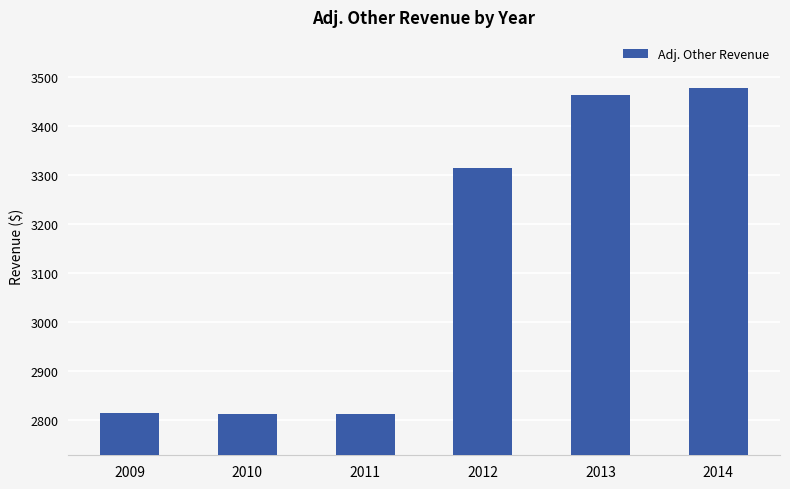

At which label is the value closest to 3145?

2012